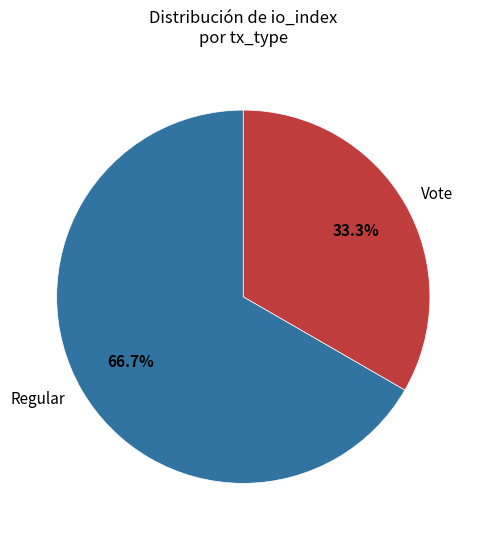

Which slice represents more than half of the pie?

Regular